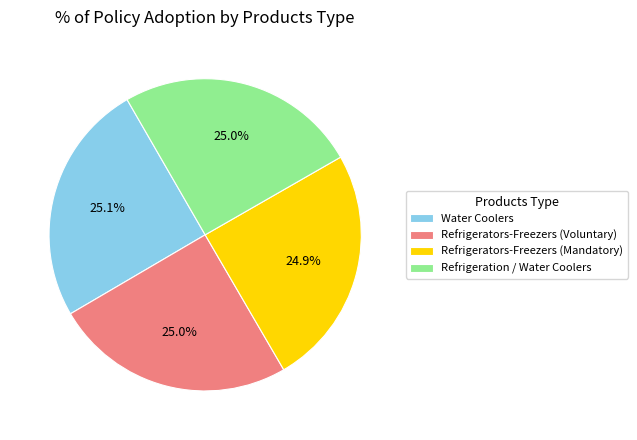

What is the ratio of the value at Refrigeration / Water Coolers to the value at Refrigerators-Freezers (Mandatory)?

1.0